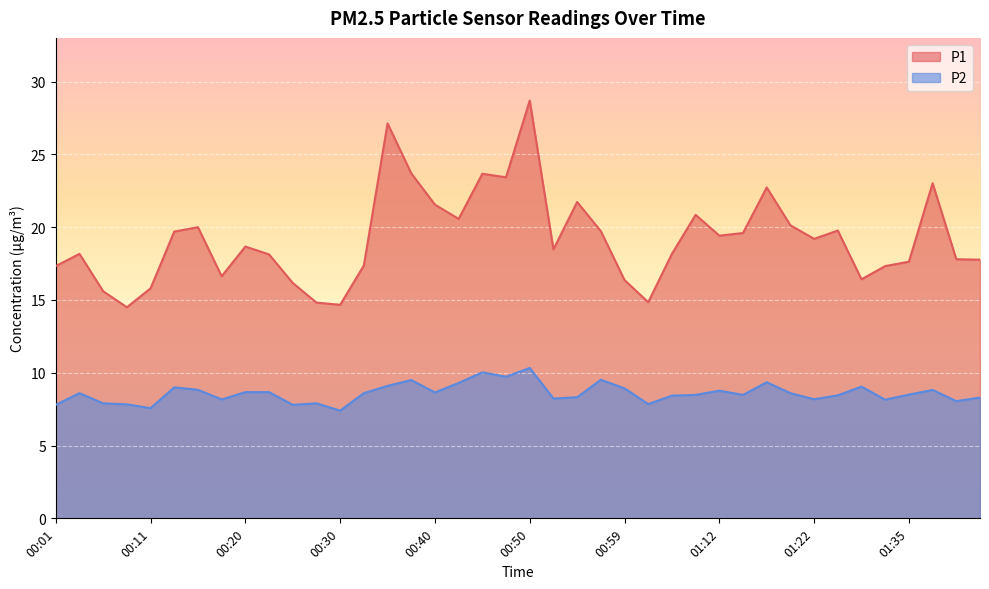

At which category does the chart reach its minimum across all series?

00:30